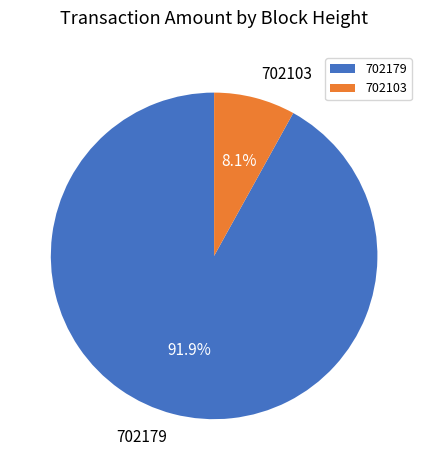

Do 702179 and 702103 together represent more than half of the pie?

Yes